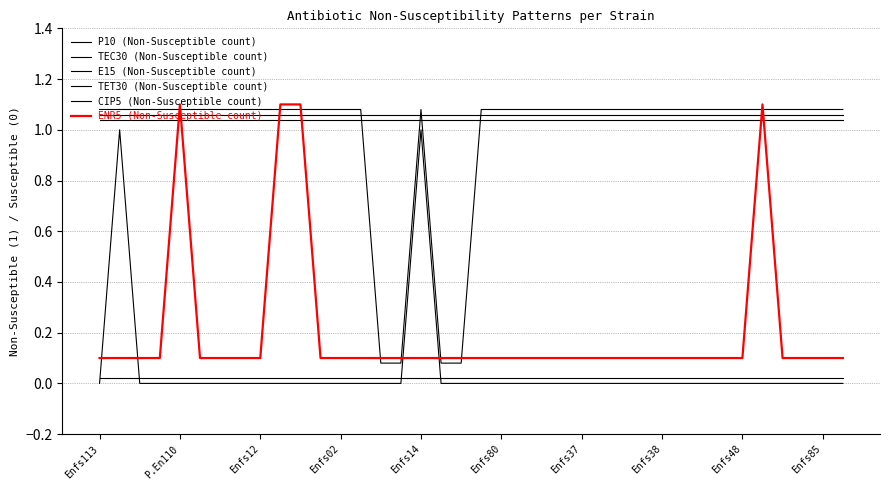

How many categories are shown in the chart?

38